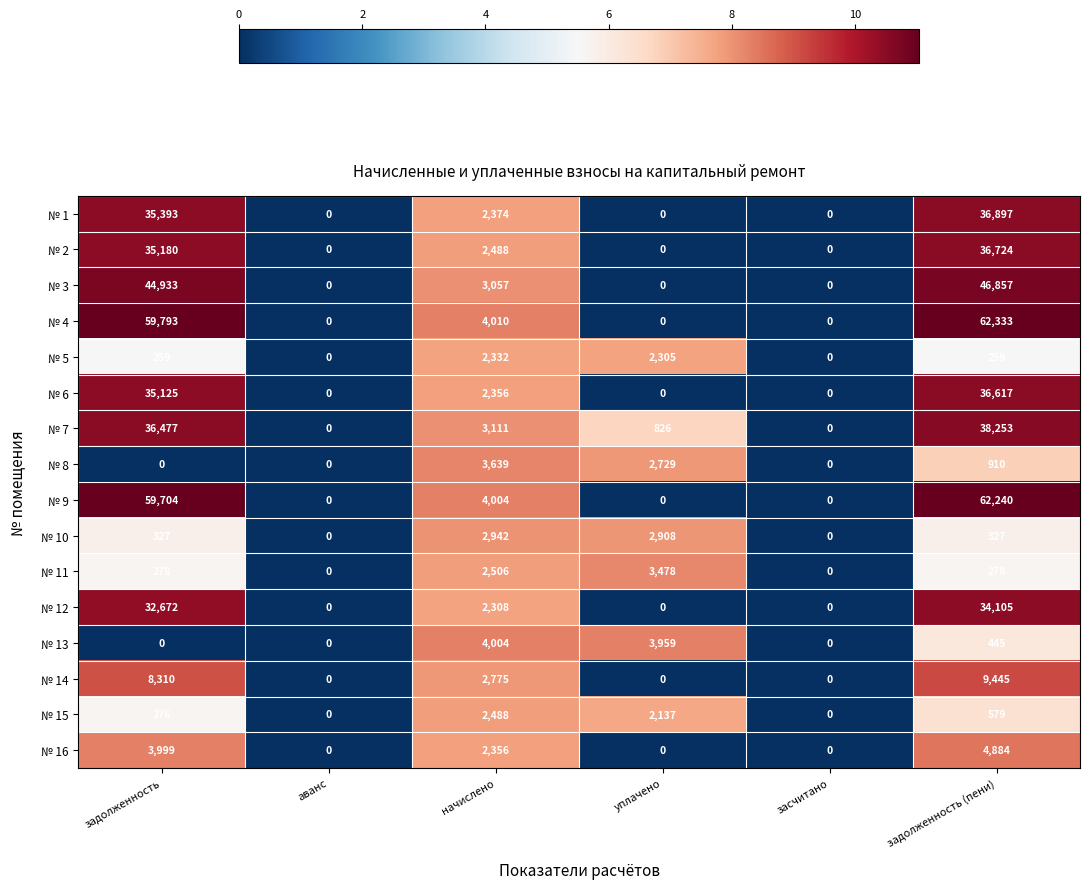

Is it true that № 14 equals -3015 at засчитано?

False